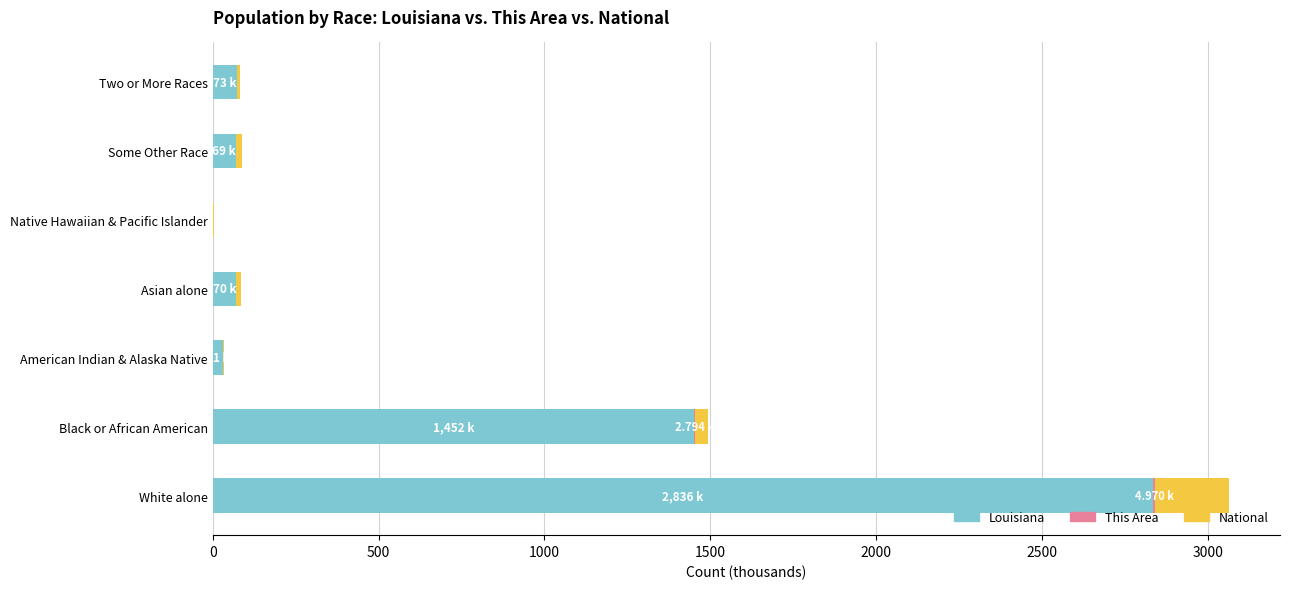

At which category is the sum across all series the highest?

White alone